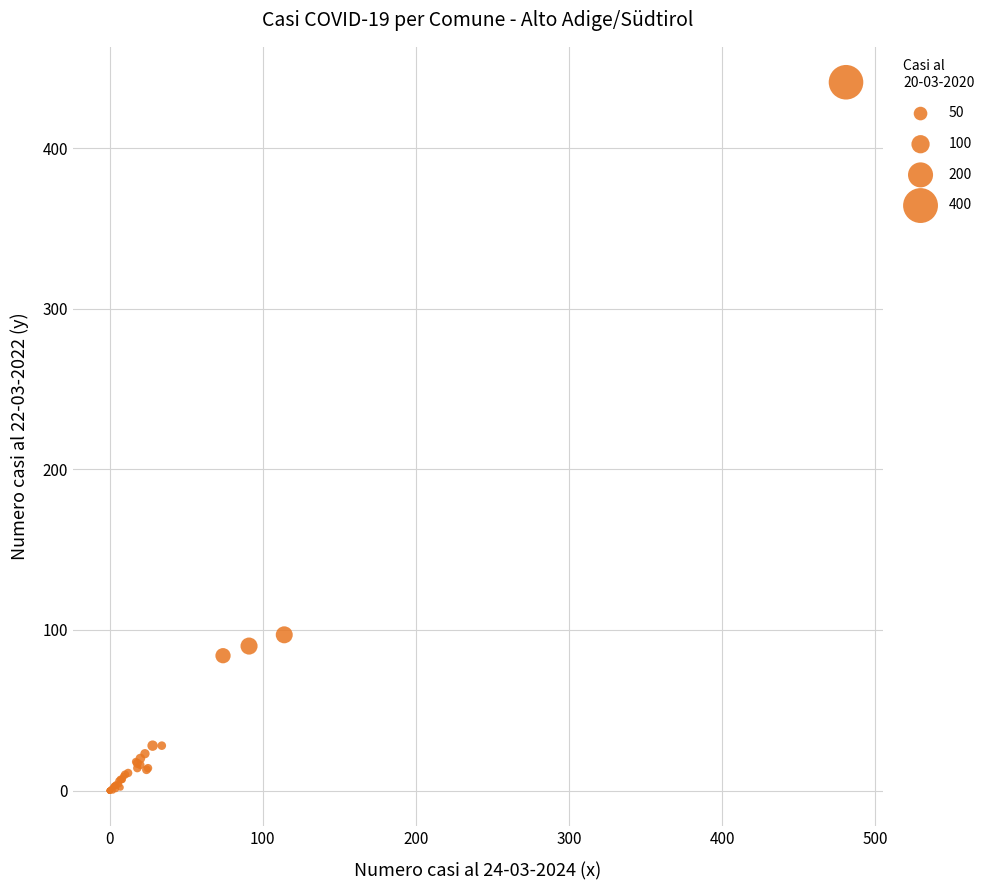

What Y value in the scatter plot is closest to 220?

97